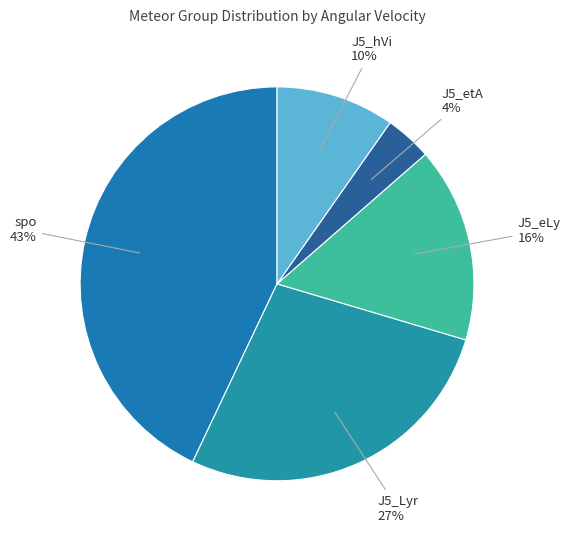

What is the ratio of the value at J5_eLy to the value at J5_hVi?

1.6